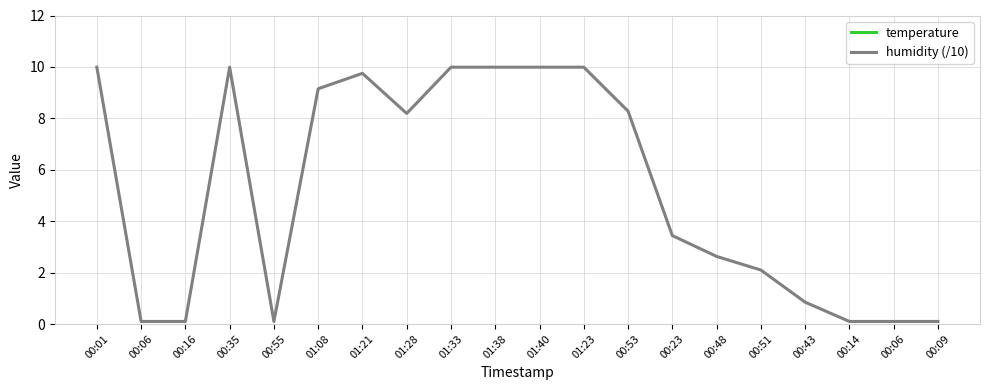

What is the average value of the temperature series?

17.7